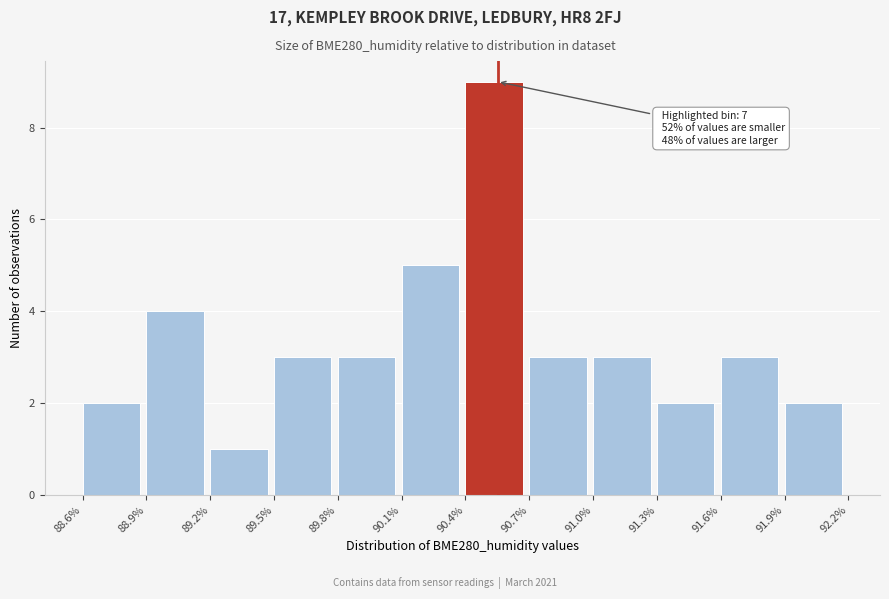

Which range on the x-axis has the tallest bar?

90.4% to 90.7%